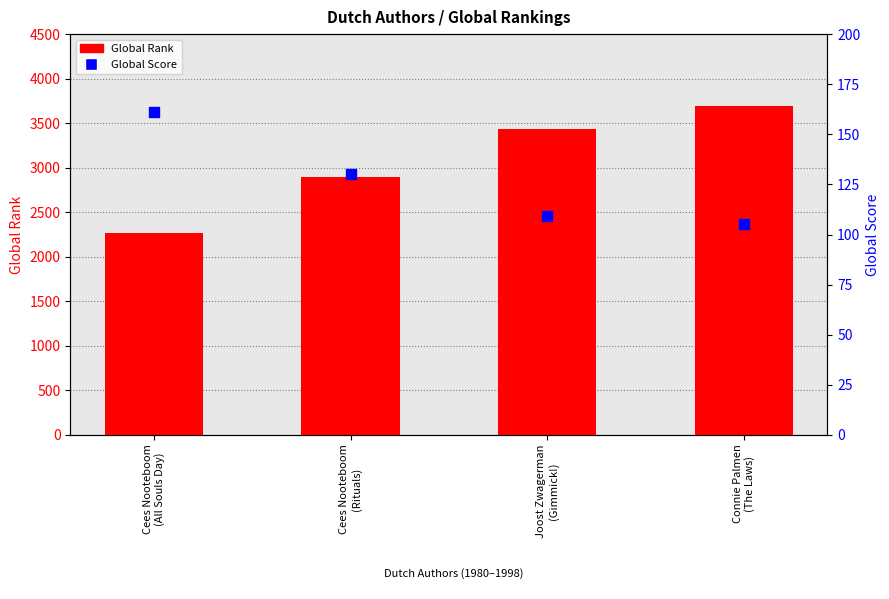

What are all the series names shown in the legend?

Global Rank, Global Score